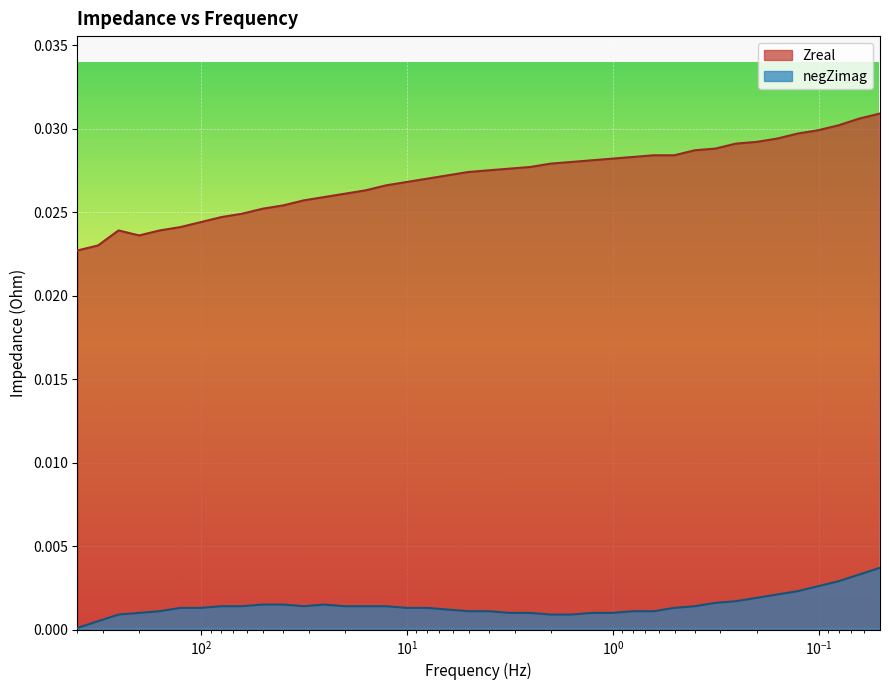

Which label corresponds to the smallest value in the chart?

400